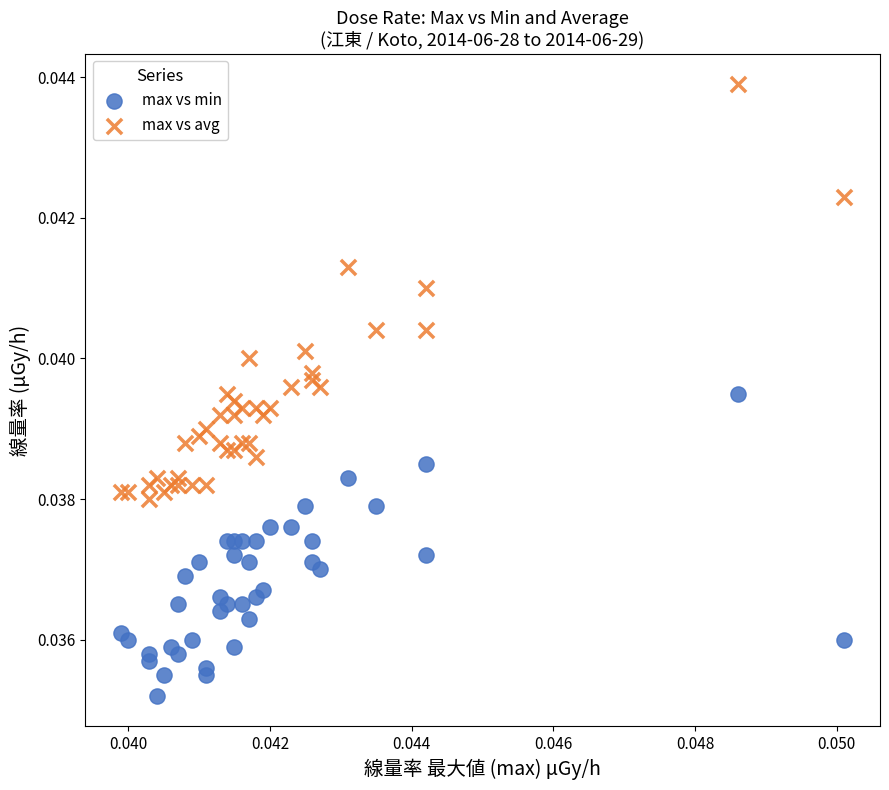

Which series contains the highest Y value?

max vs avg